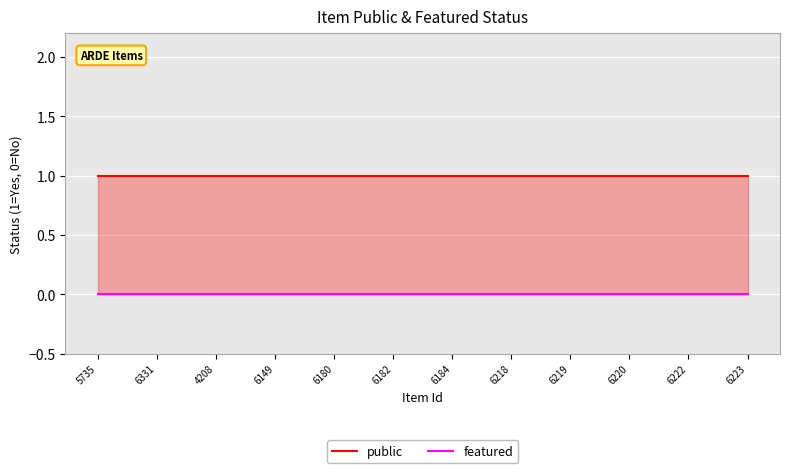

What are all the series names shown in the legend?

public, featured